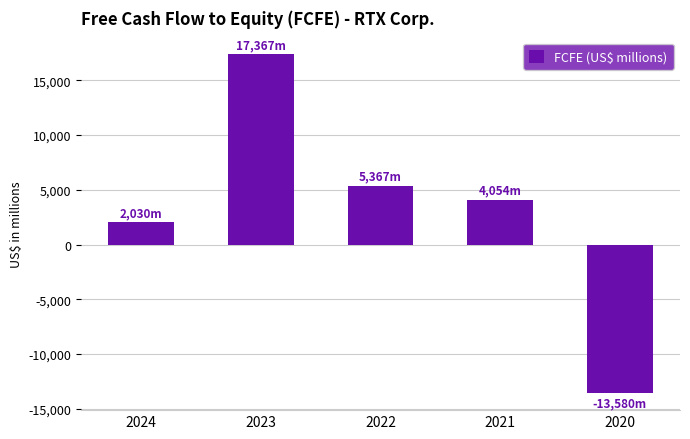

True or false: the data shows 1736 at 2021.

False